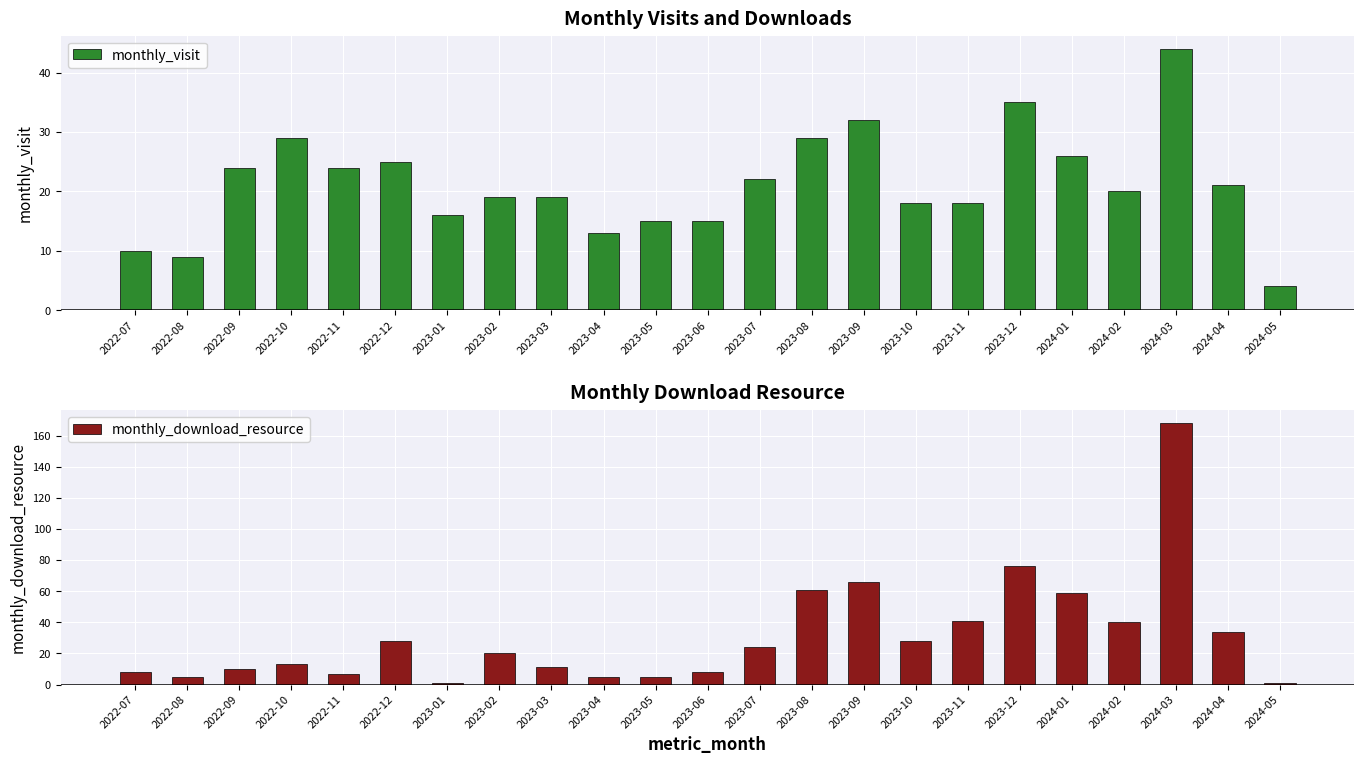

At which label does monthly_download_resource reach its minimum?

2023-01